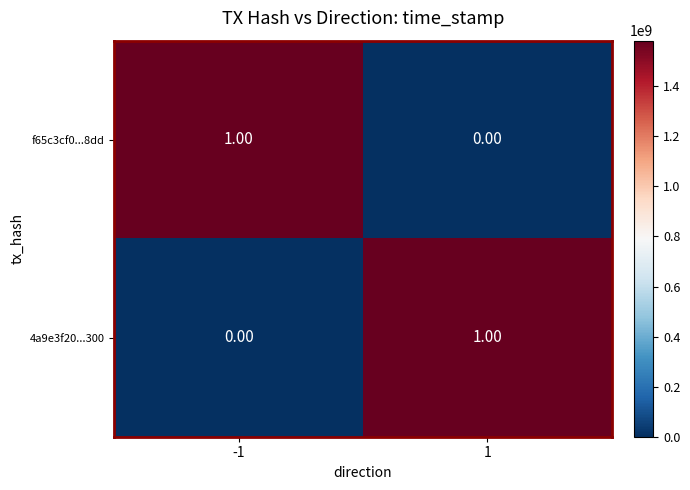

What is the spread (max minus min) of values at 1?

1